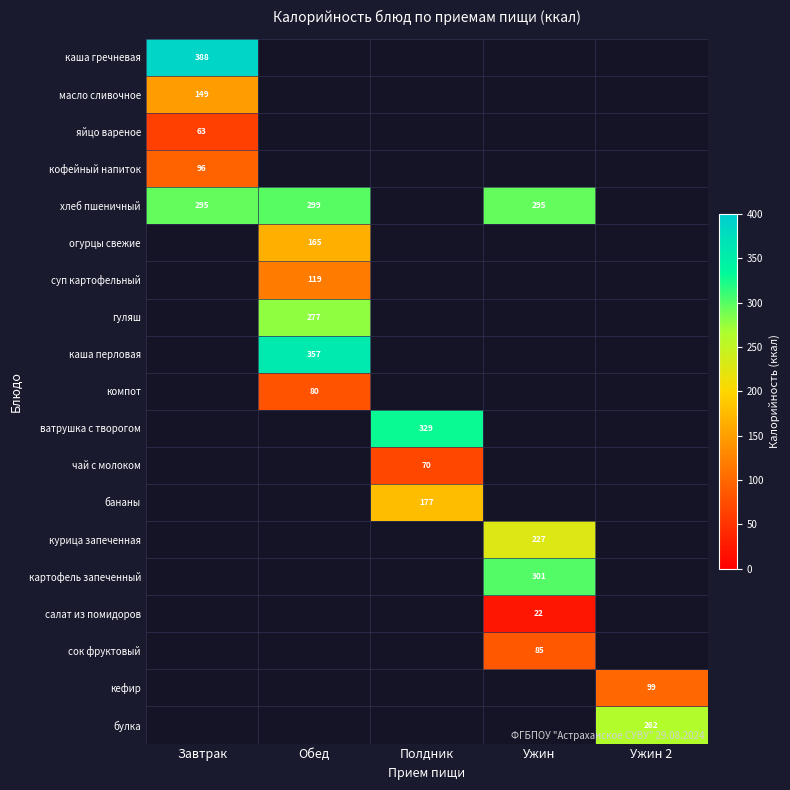

The value of огурцы свежие at Обед is 165. True or false?

True